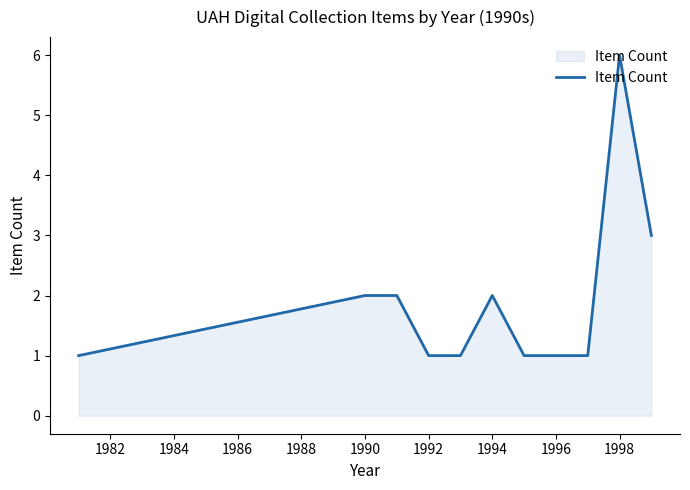

What is the difference between the maximum and minimum values?

5